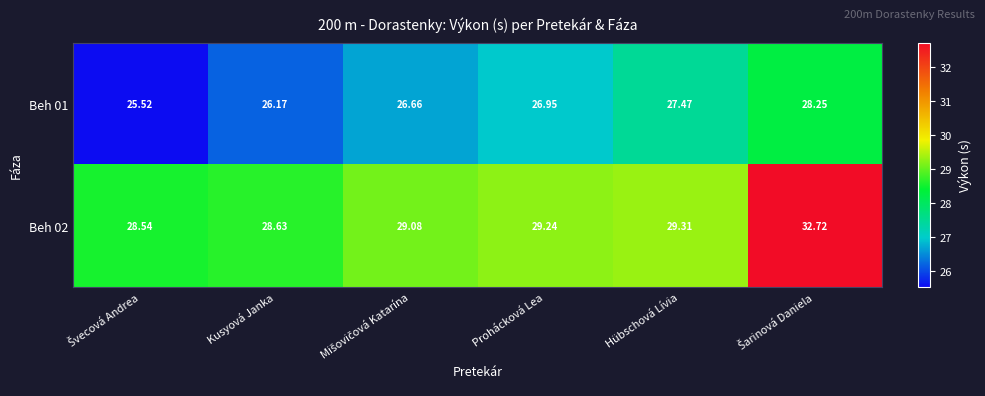

At which label does Beh 01 first exceed 26?

Kusyová Janka